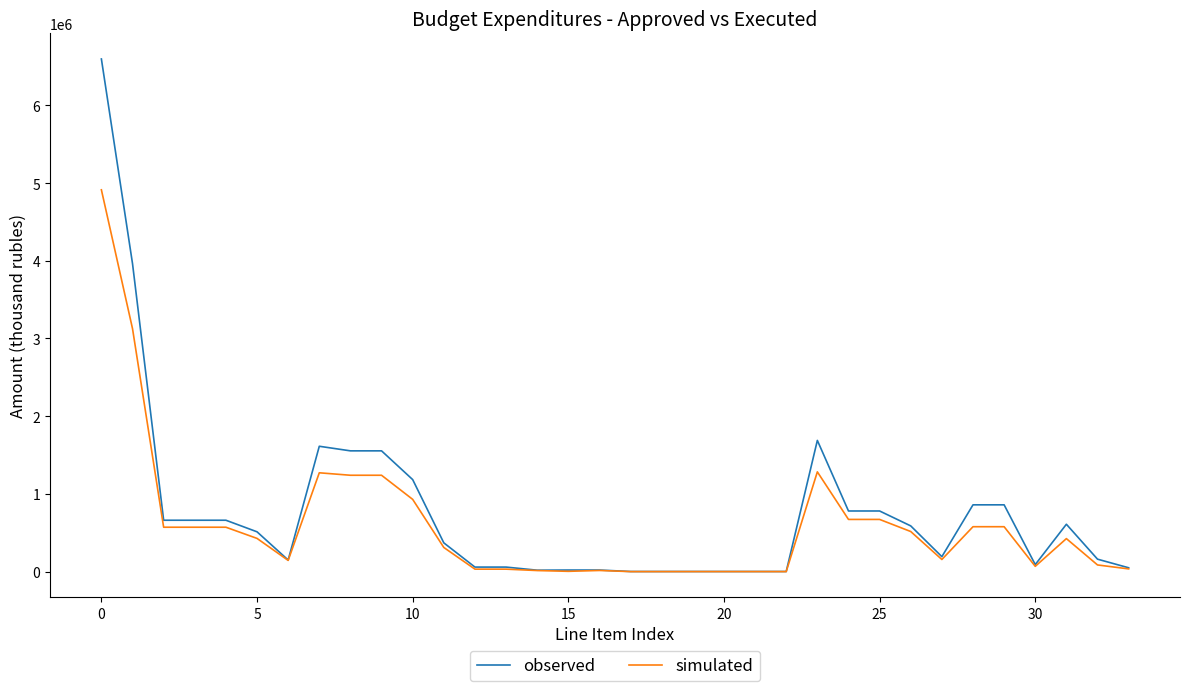

Which series has the widest spread of values?

observed